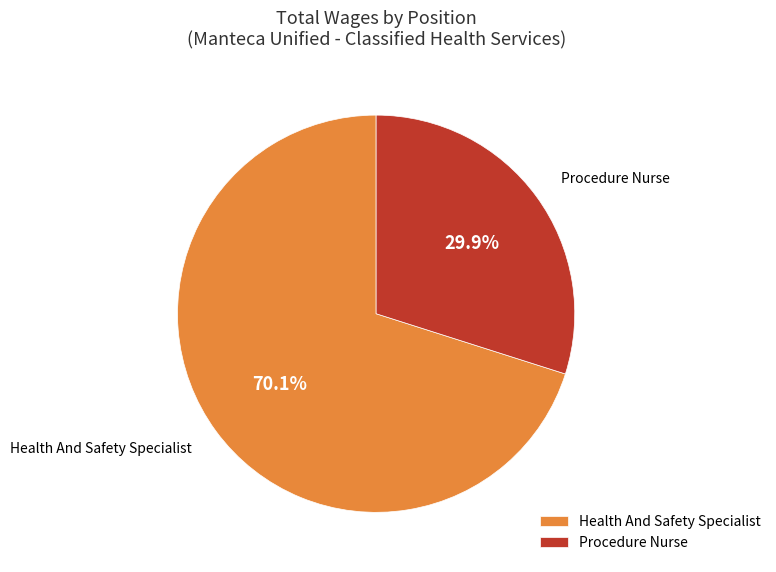

To the nearest percent, what is the difference between the largest and smallest slice percentages?

40%